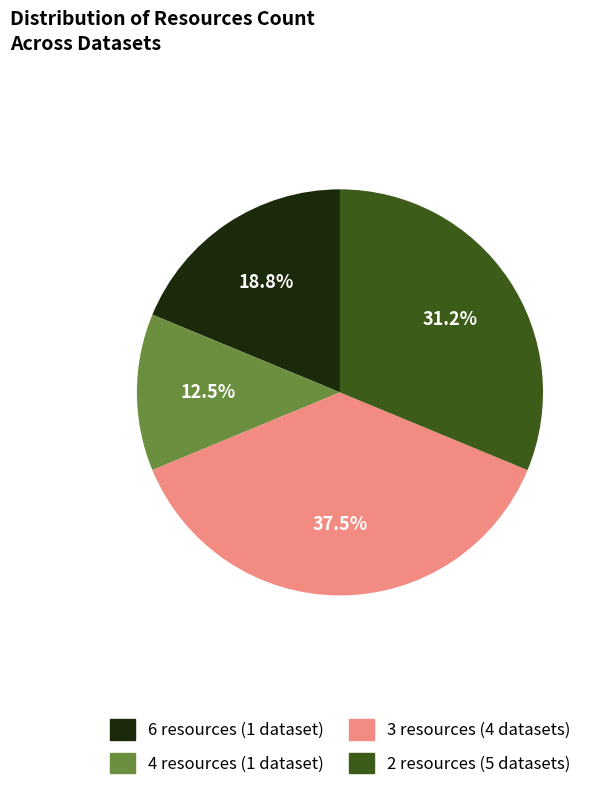

Is there a majority slice in this chart?

No